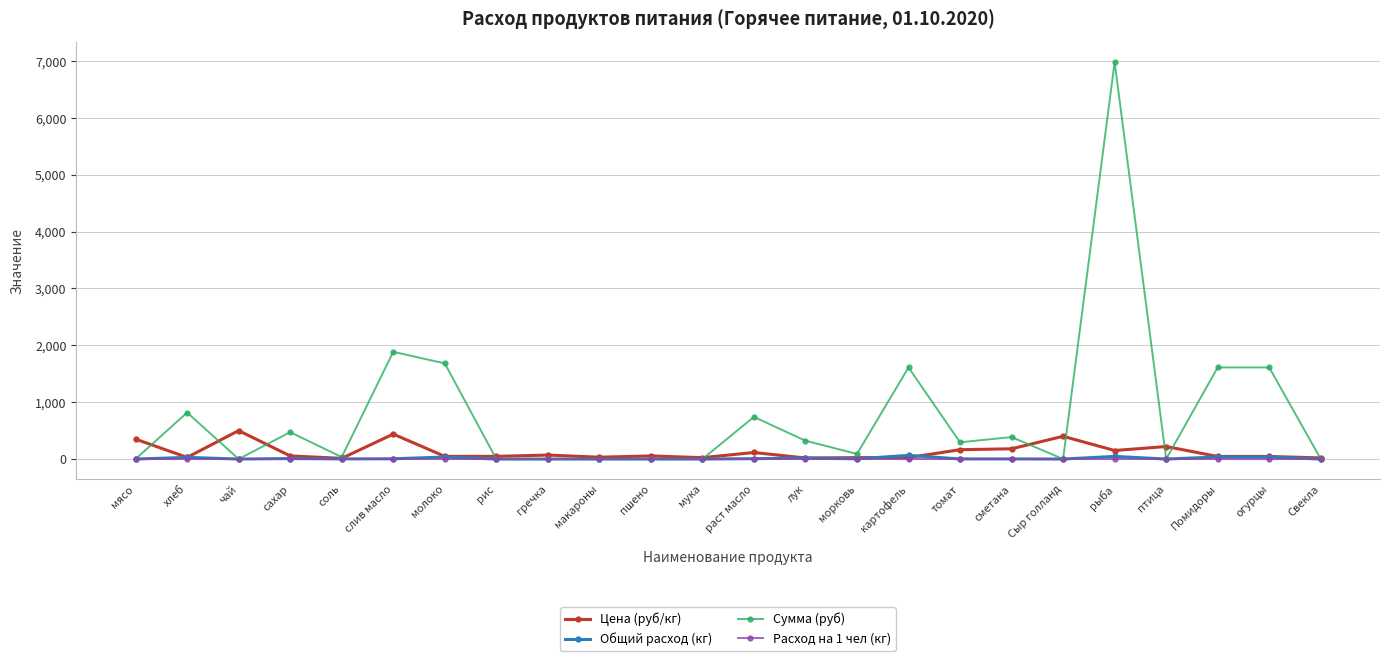

Which series has the largest range (max minus min)?

Сумма (руб)